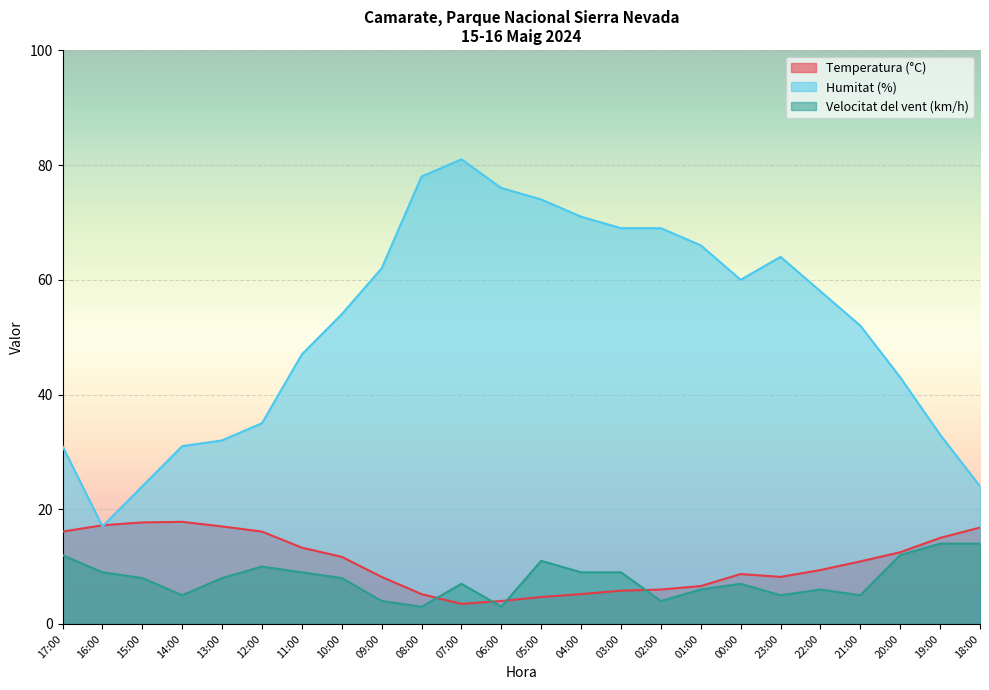

True or false: Humitat (%) and Velocitat del vent (km/h) cross at least once.

False